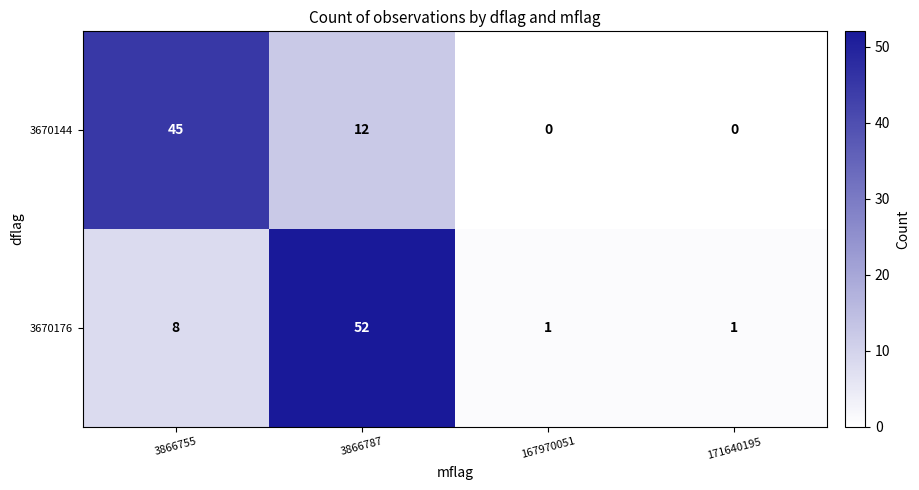

At which category is the sum across all series the highest?

3866787